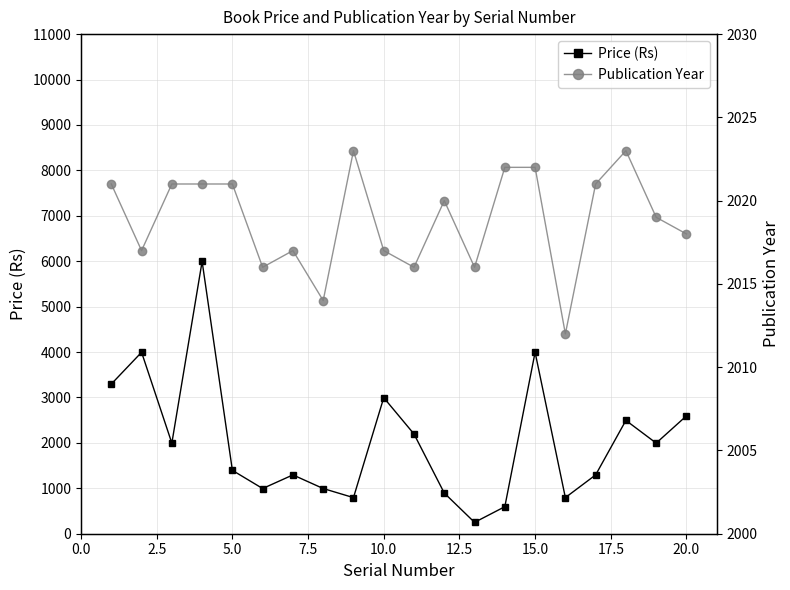

How many lines are shown in the chart?

2